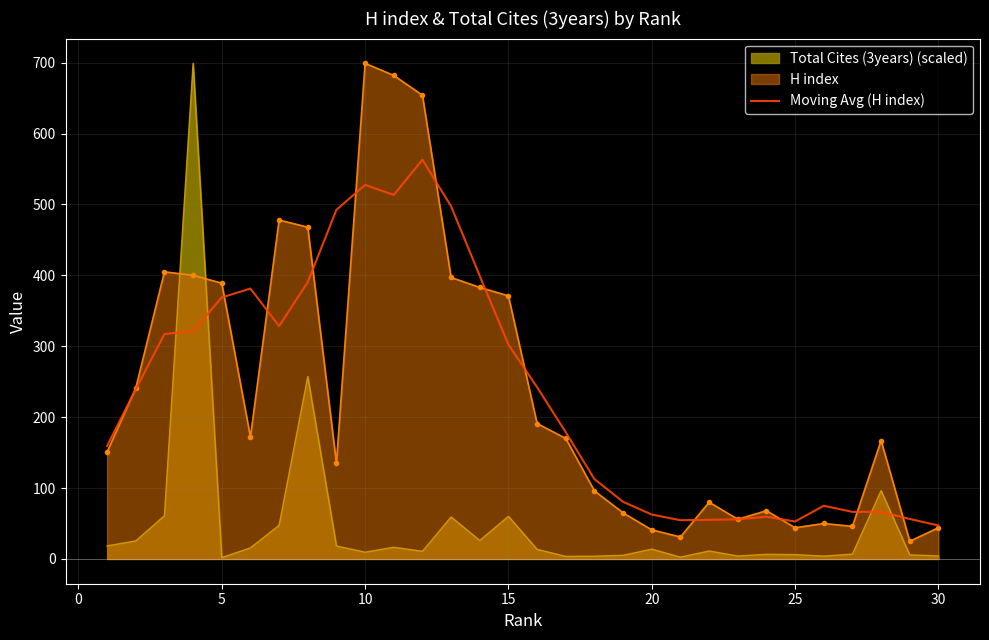

What is the highest value of the Total Cites (3years) (scaled) series?

699.0